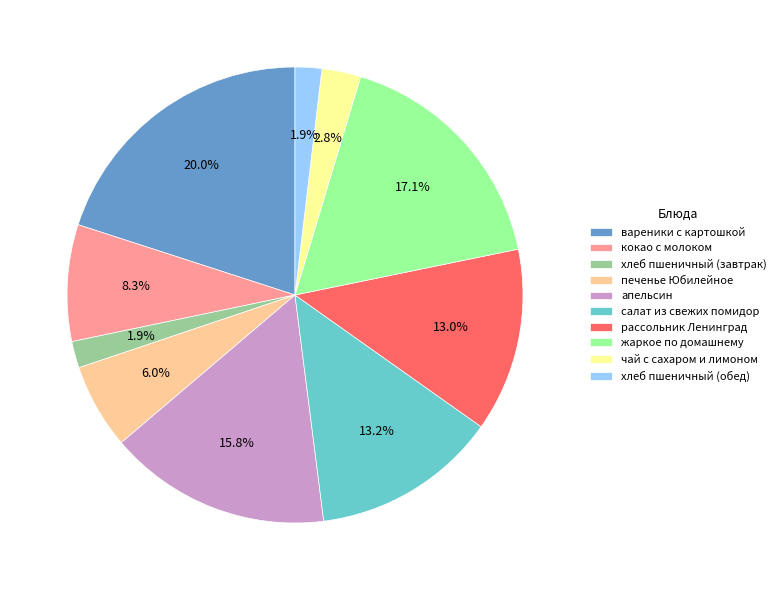

Count the number of slices in the pie.

10